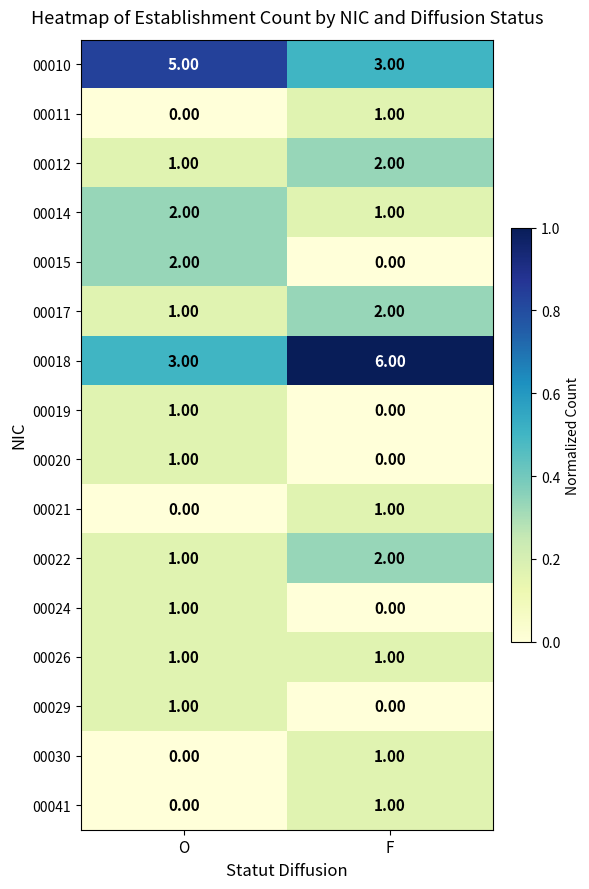

What is the sum of the 00022 values at F and O?

3